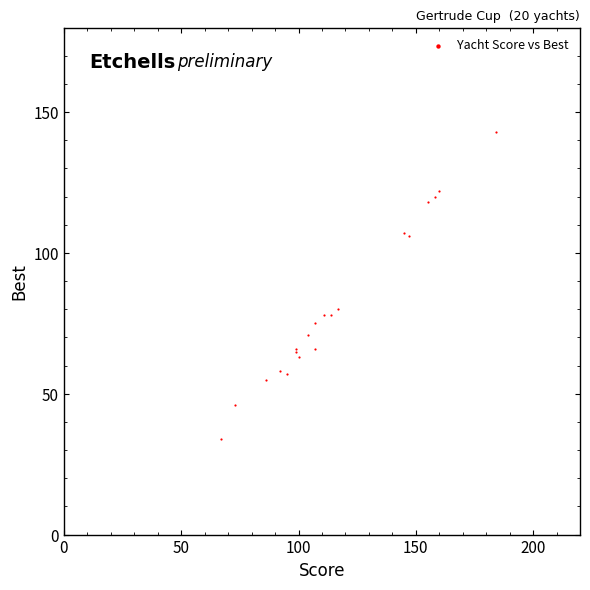

What Y value in the scatter plot is closest to 88?

80